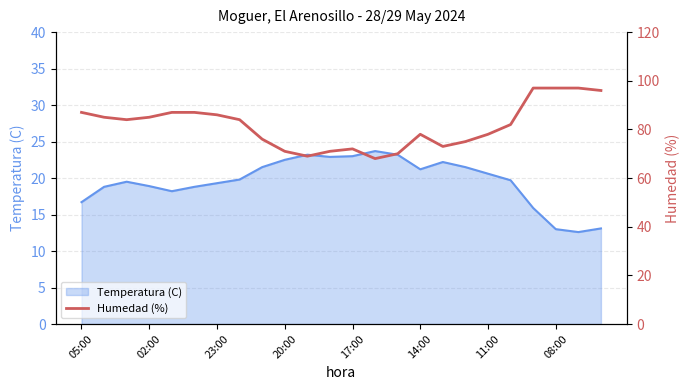

How many points are lower than both their immediate neighbors (excluding endpoints)?

4